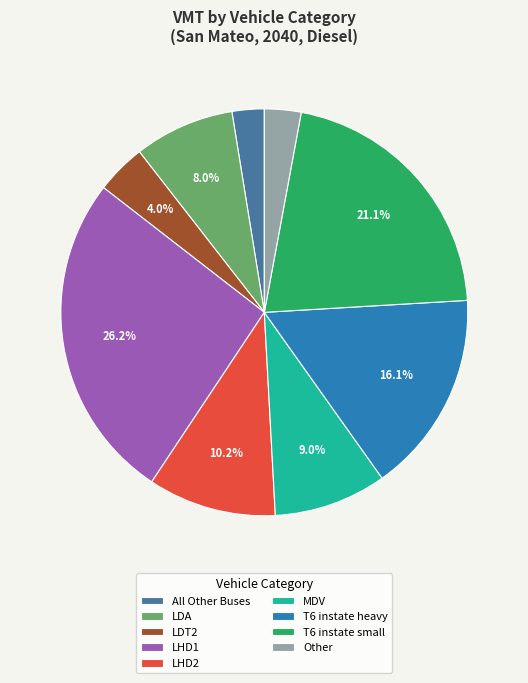

Which has a higher value, All Other Buses or LHD1?

LHD1